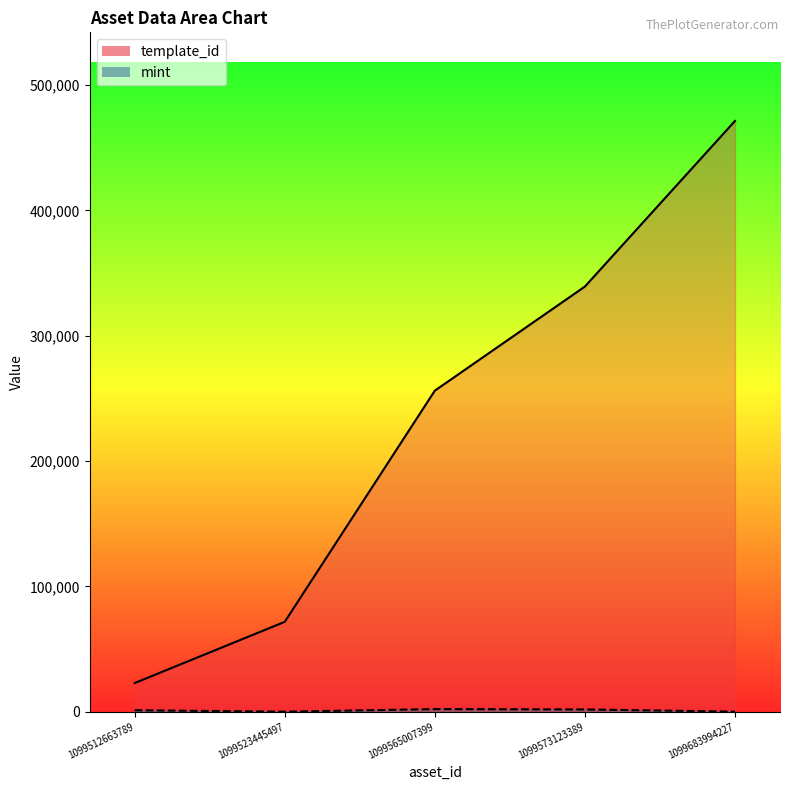

At how many categories does at least one series exceed 366390?

1